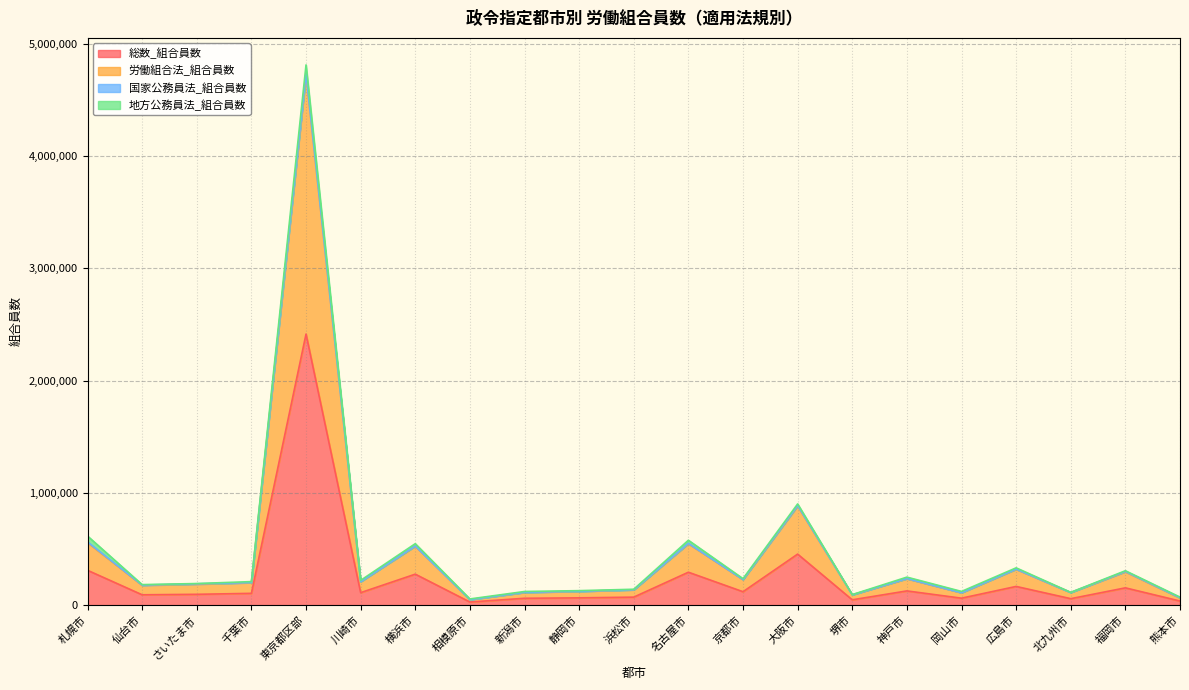

True or false: 総数_組合員数 and 労働組合法_組合員数 cross at least once.

False